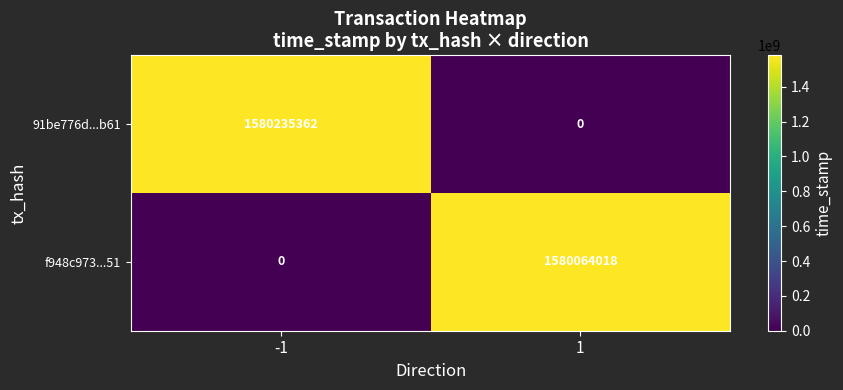

Reading left to right, what are all the values shown in this chart?

91be776d...b61: 1580235362	0
f948c973...51: 0	1580064018